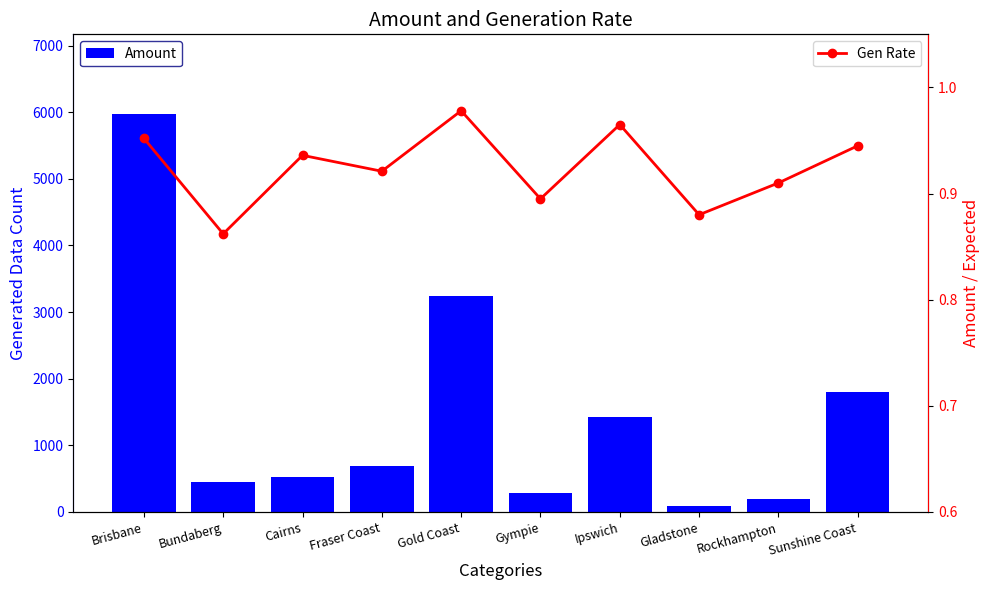

What is the total value across all series at Brisbane?

5976.0